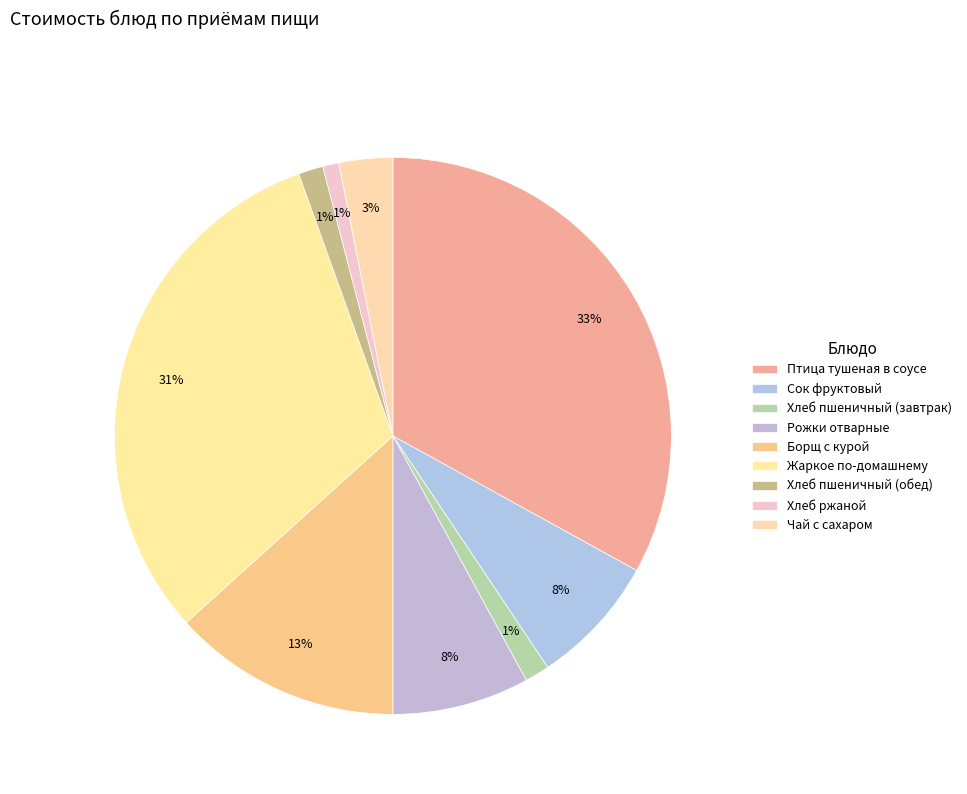

Is Хлеб пшеничный (обед) the majority of the pie?

No